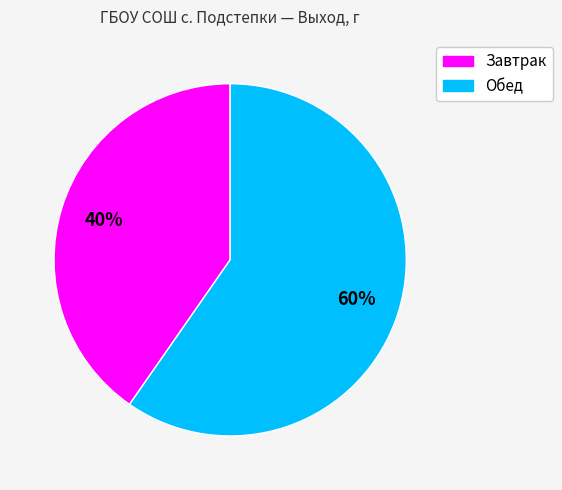

Do Обед and Завтрак together represent more than half of the pie?

Yes